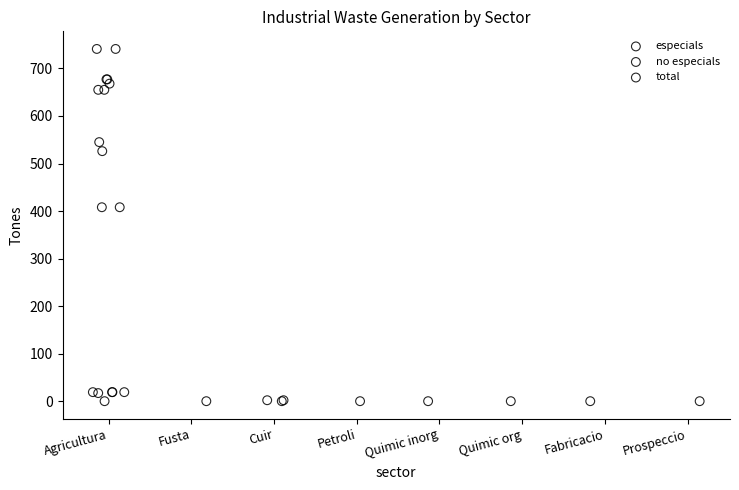

What are all the series names shown in the legend?

especials, no especials, total